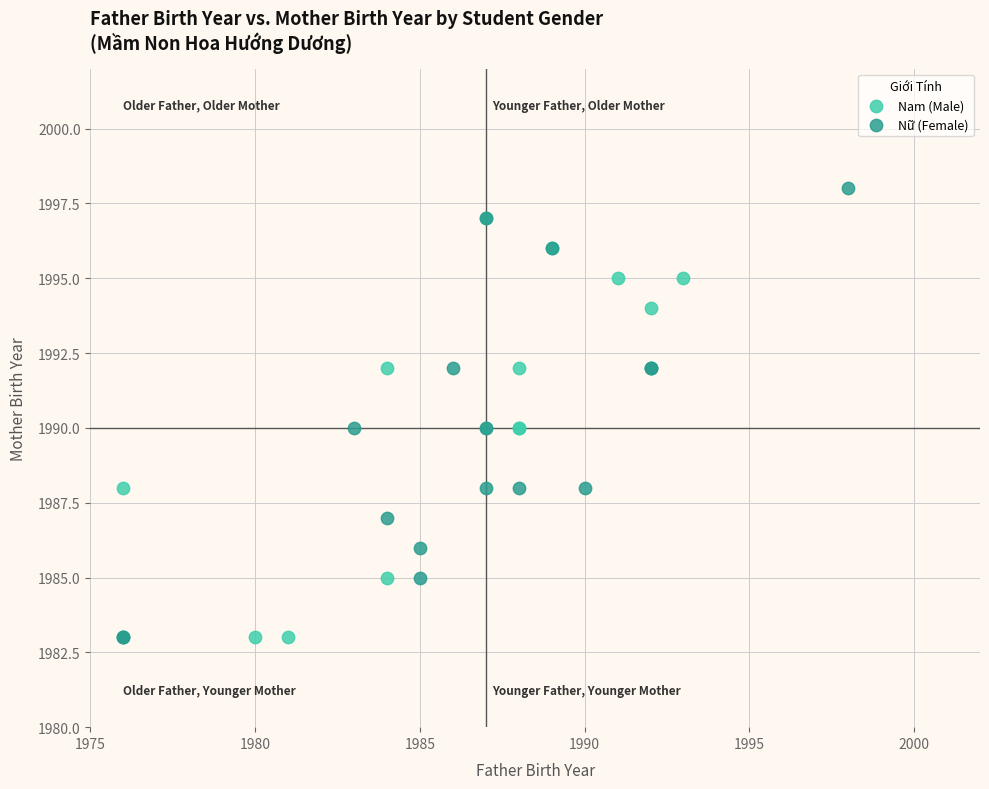

Which series contains the highest Y value?

Nữ (Female)